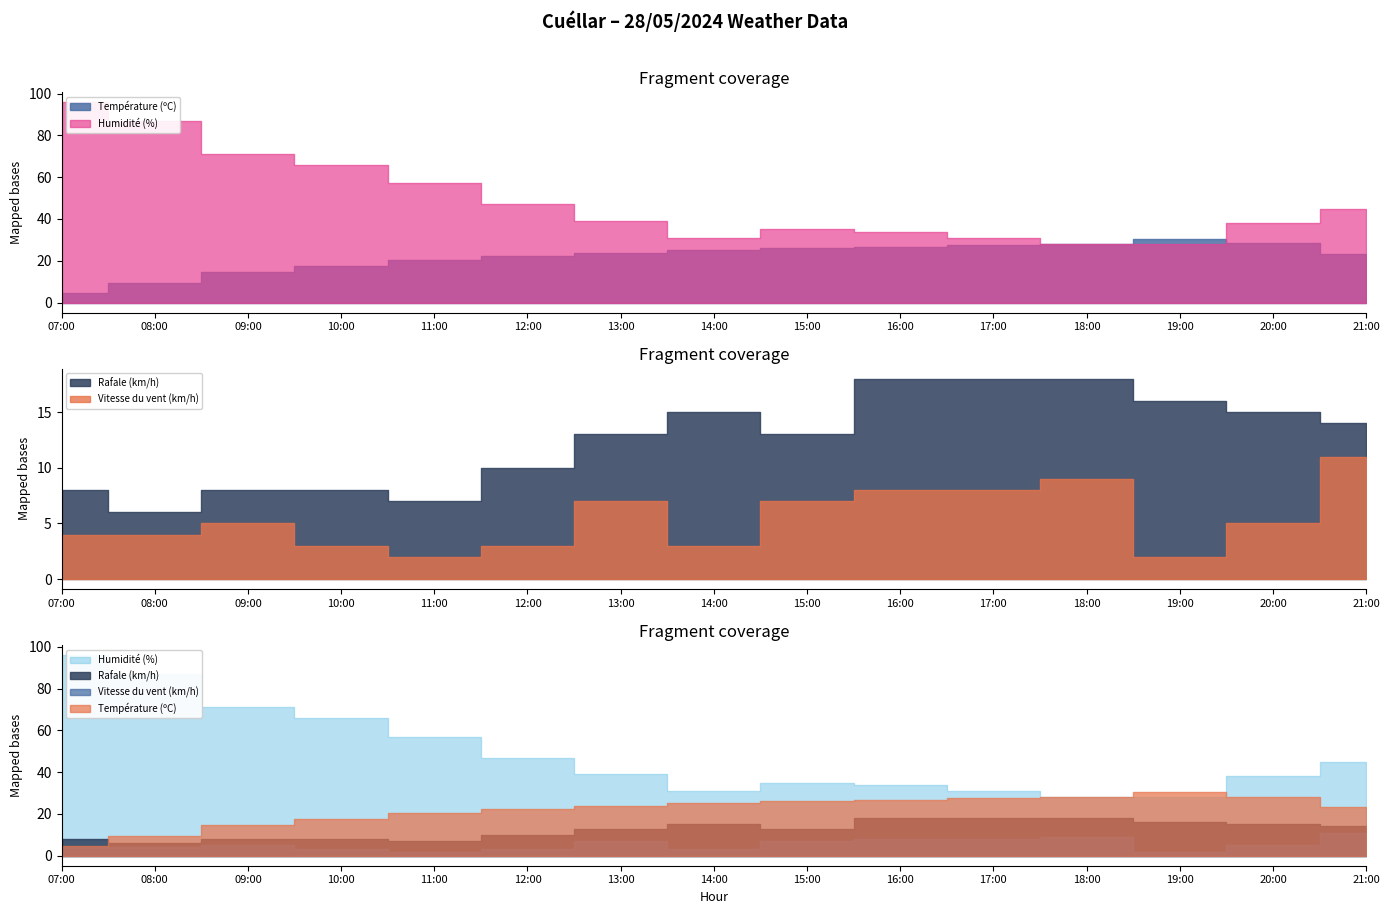

Which series has the largest total across all categories?

Humidité (%)